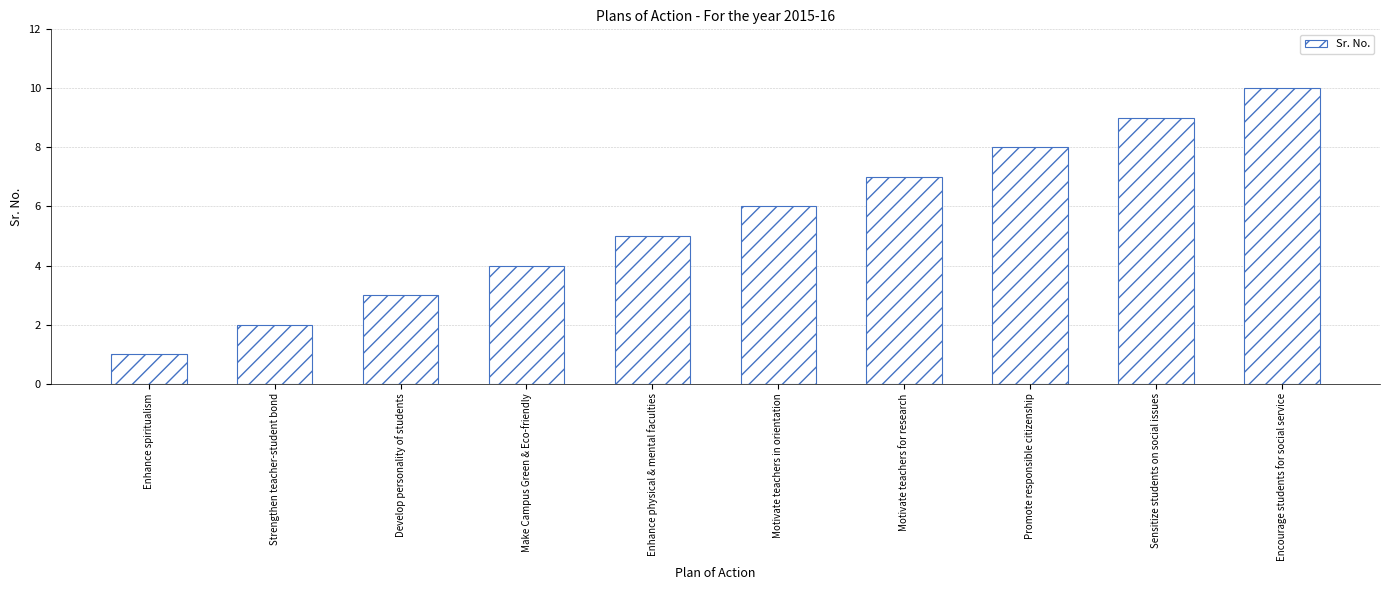

Approximately how many times larger is the value at Develop personality of students compared to Motivate teachers for research?

0.4